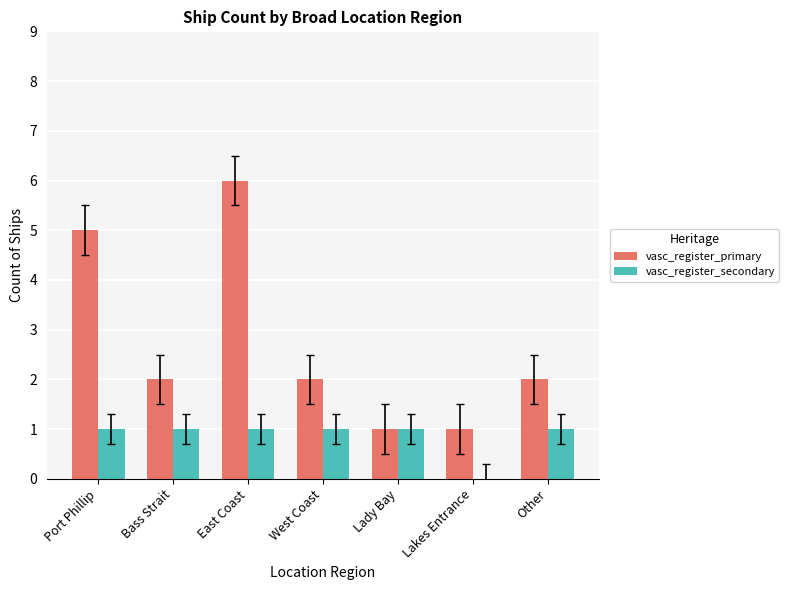

Reading right to left, extract all data points from this chart.

vasc_register_primary: Other=2	Lakes Entrance=1	Lady Bay=1	West Coast=2	East Coast=6	Bass Strait=2	Port Phillip=5
vasc_register_secondary: Other=1	Lakes Entrance=0	Lady Bay=1	West Coast=1	East Coast=1	Bass Strait=1	Port Phillip=1